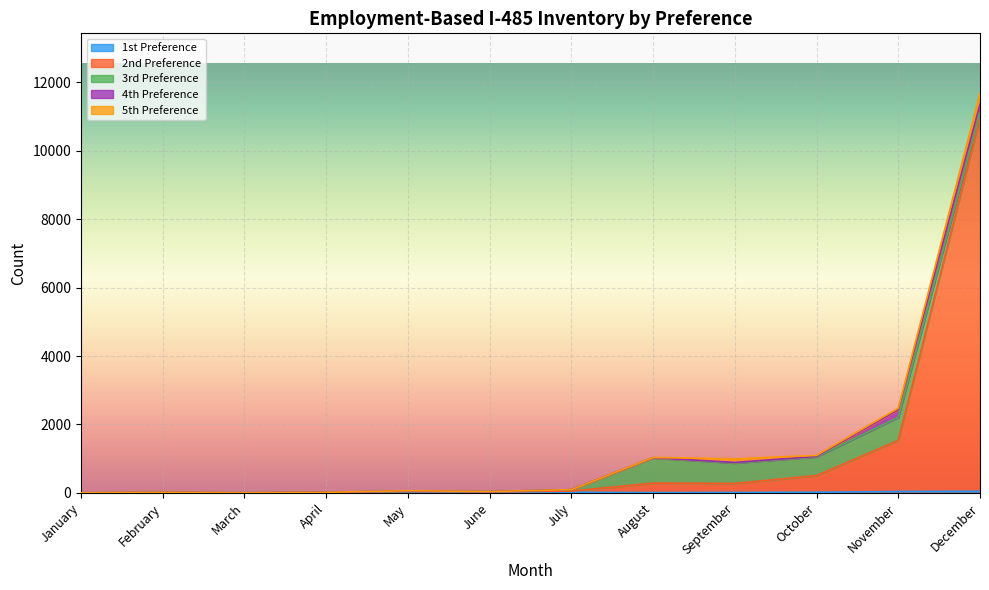

What is the value of the 1st Preference point at the 8th from the left?

9